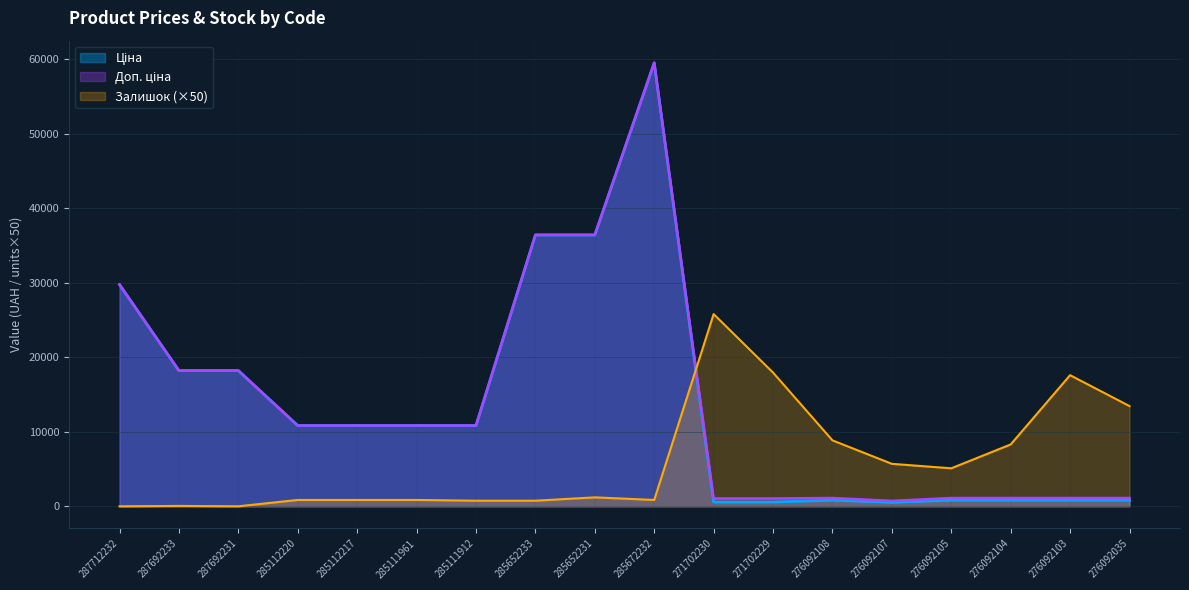

Where does the Доп. ціна series first go above 10840?

287712232